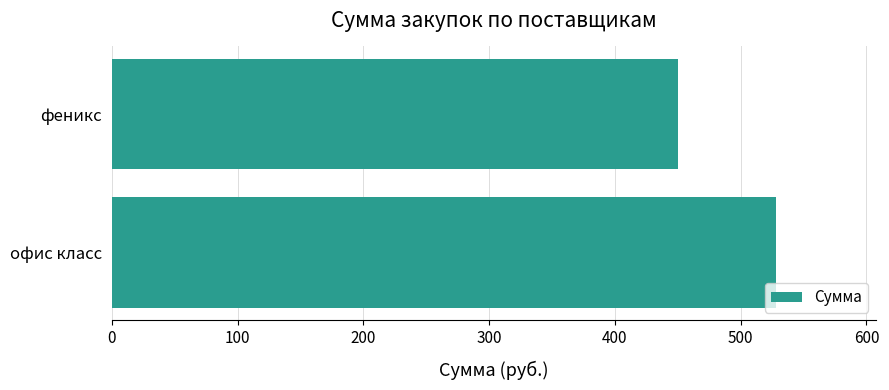

Rank the categories by value from lowest to highest.

феникс, офис класс